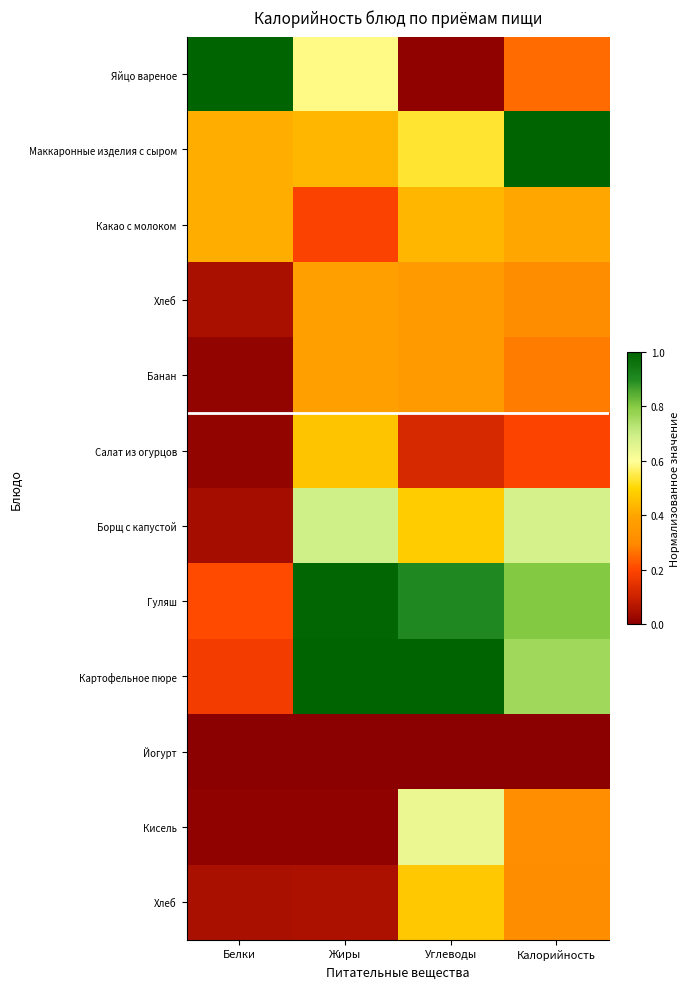

At which category is the sum across all series the highest?

Углеводы